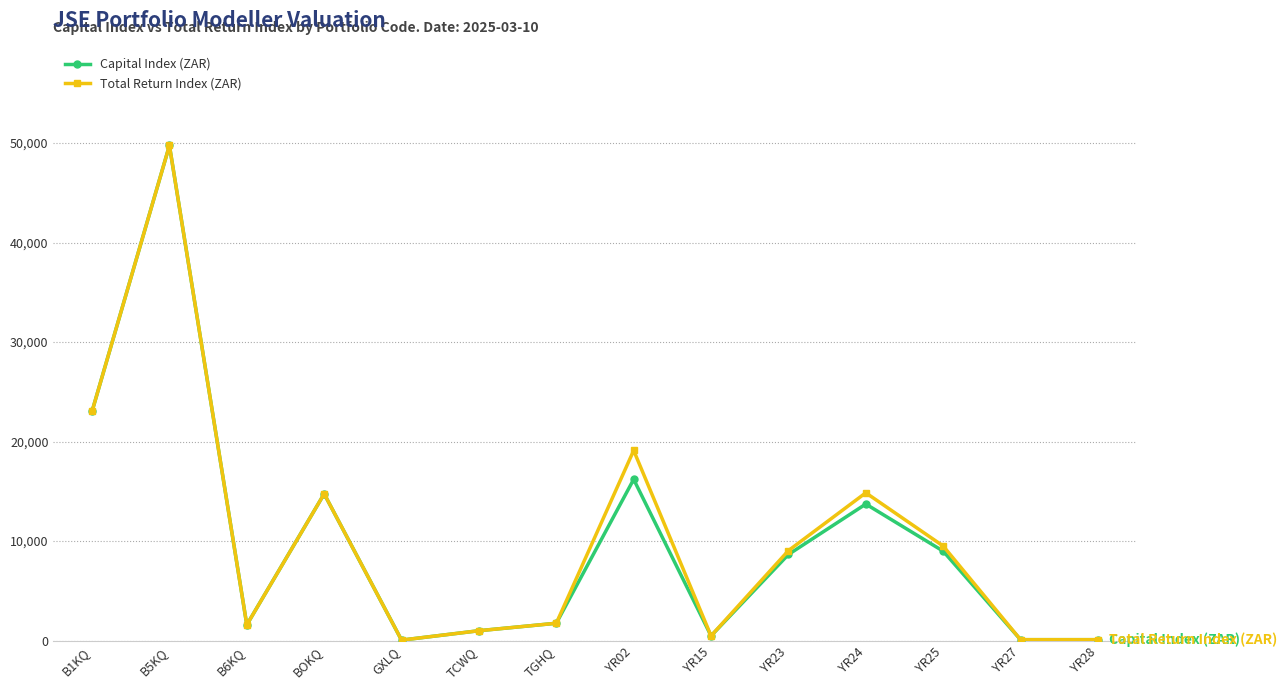

What is the label of the 4th point from the right?

YR24